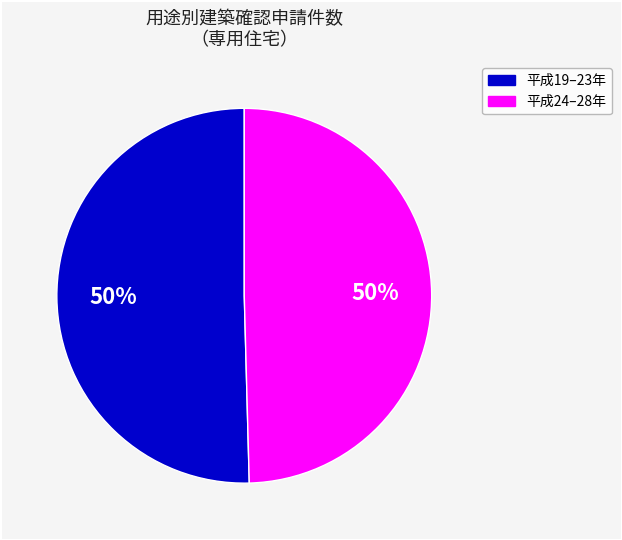

Count the number of slices in the pie.

2